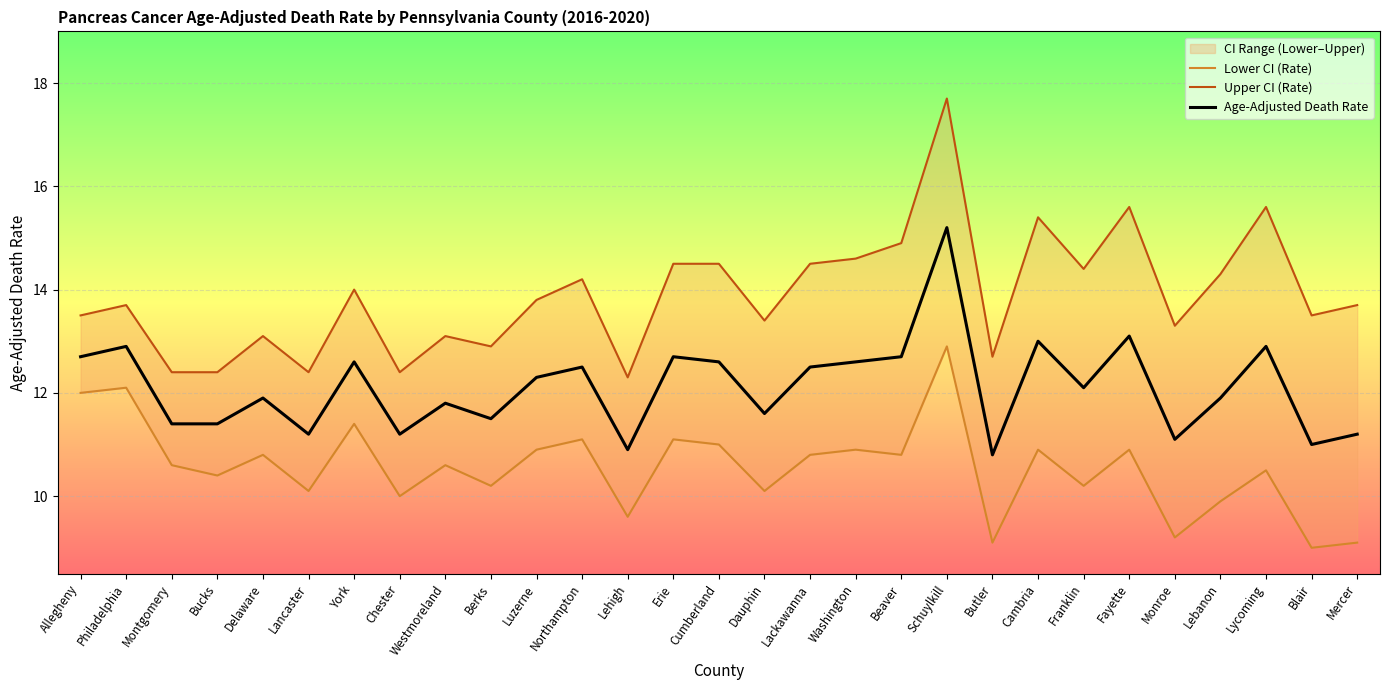

Is this an area chart (filled region under the line)?

No